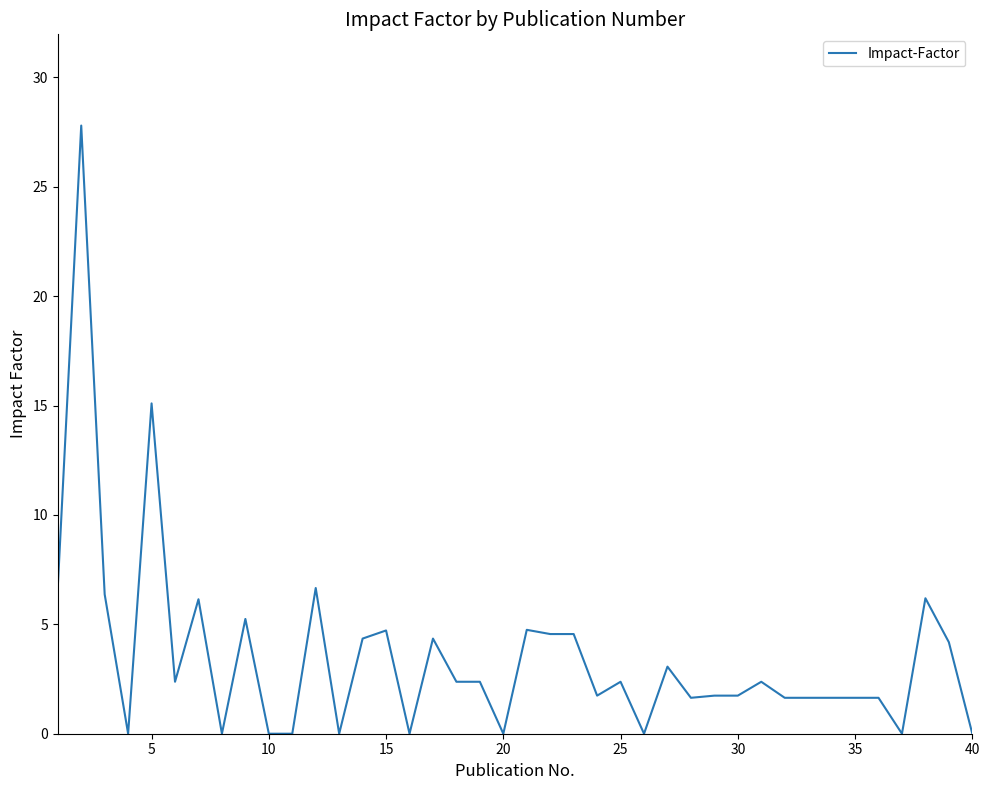

What is the difference between the maximum and minimum values?

27.8